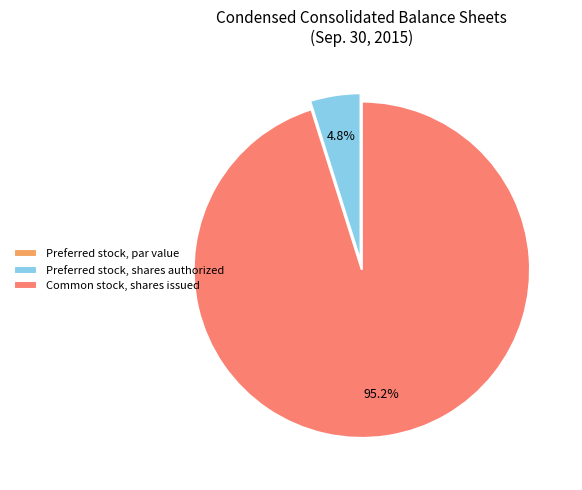

Which has a higher value, Preferred stock, shares authorized or Common stock, shares issued?

Common stock, shares issued